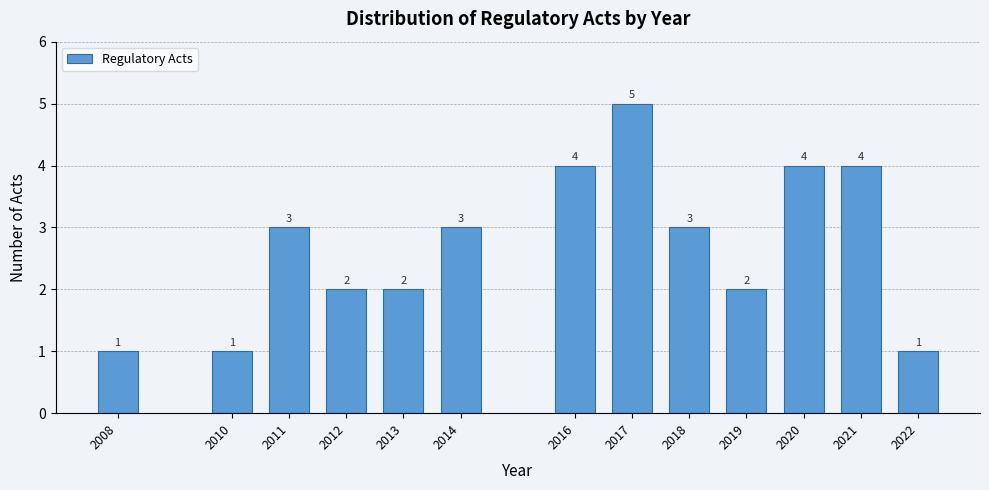

Reading right to left, transcribe all the data shown in this chart.

2022=1	2021=4	2020=4	2019=2	2018=3	2017=5	2016=4	2014=3	2013=2	2012=2	2011=3	2010=1	2008=1